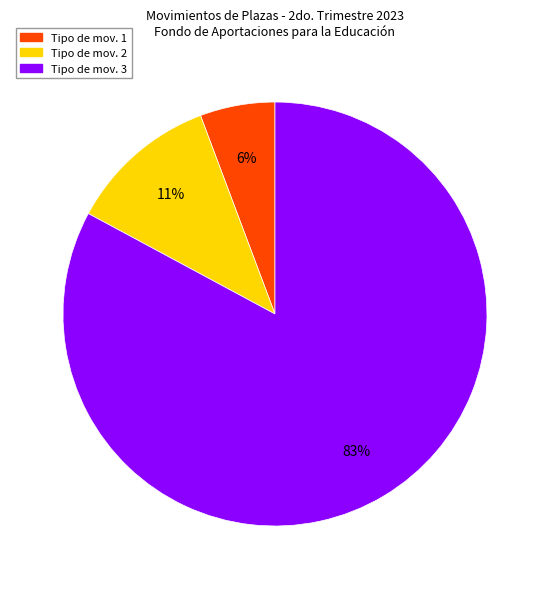

Is there any slice that represents more than half of the pie?

Yes